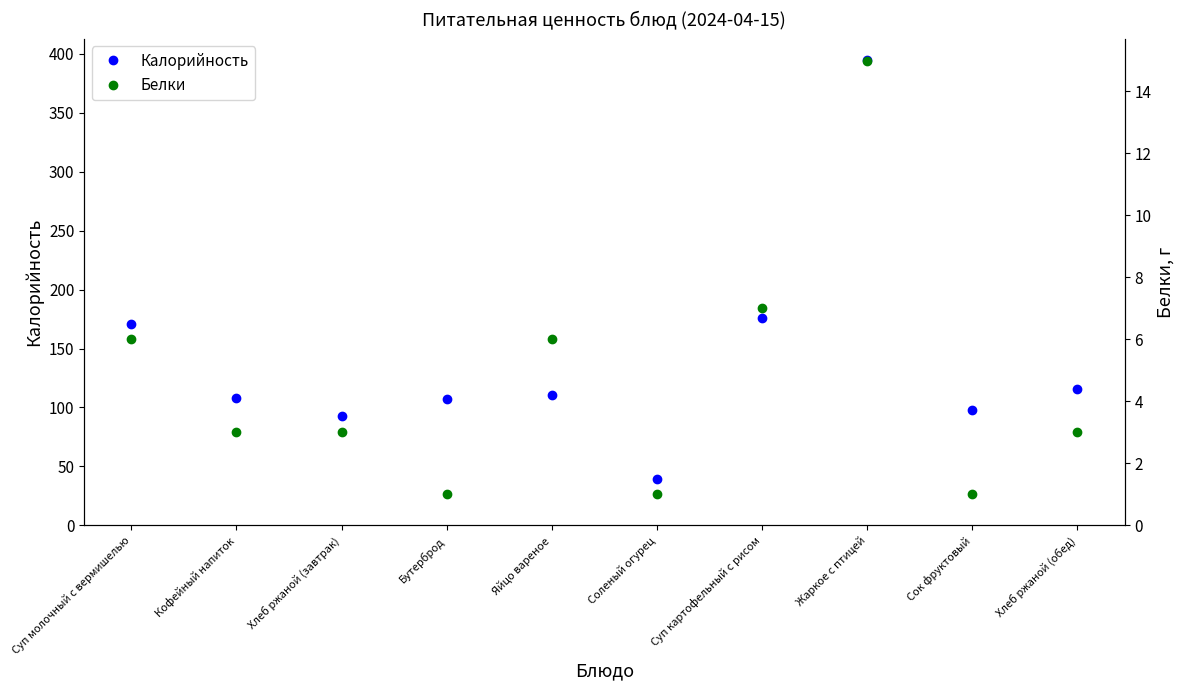

Which series has the largest total across all categories?

Калорийность